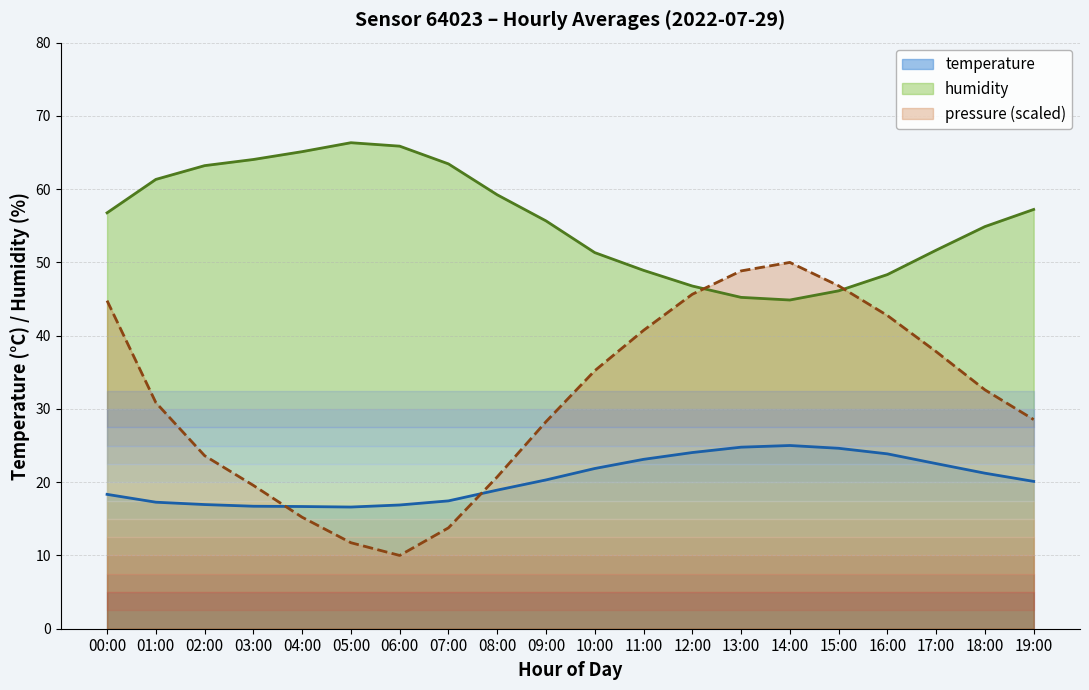

At which category does the chart reach its peak across all series?

05:00